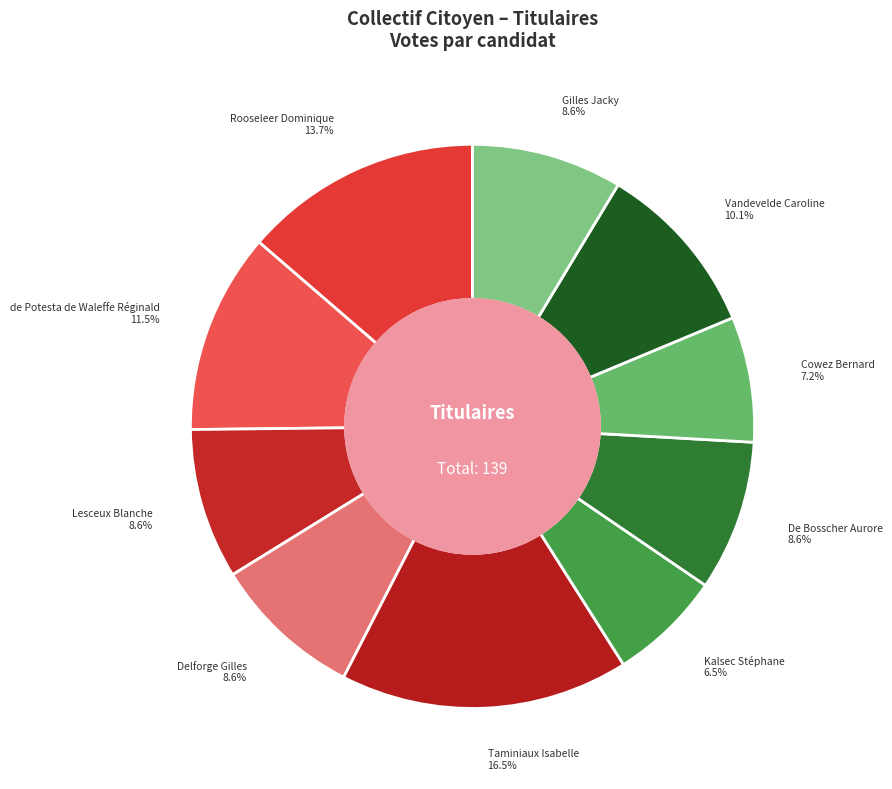

What is the smallest slice in the pie chart?

Kalsec Stéphane